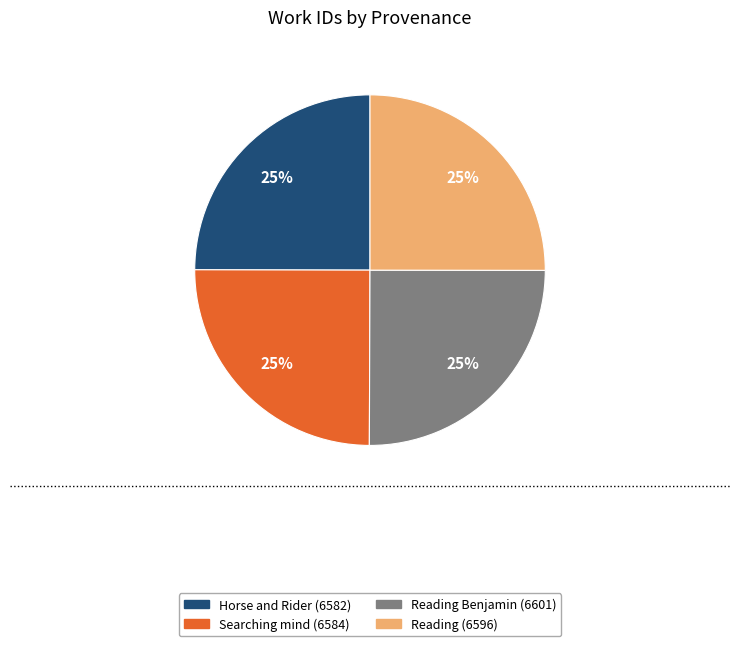

Approximately how many times larger is the value at Searching mind (6584) compared to Horse and Rider (6582)?

1.0